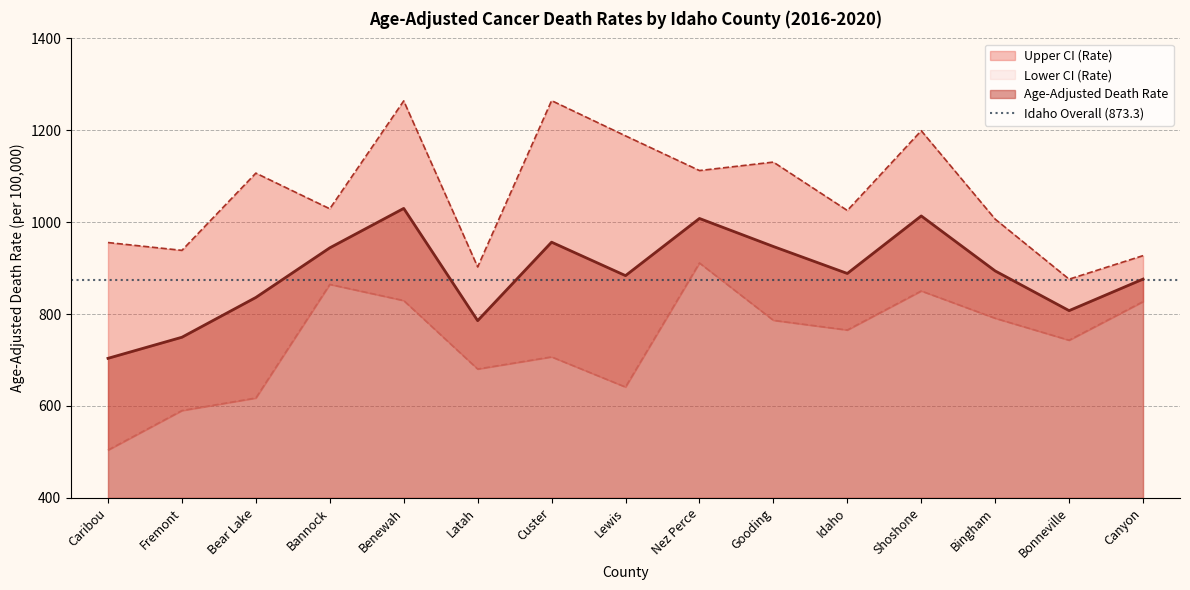

How many series are shown in this chart?

3